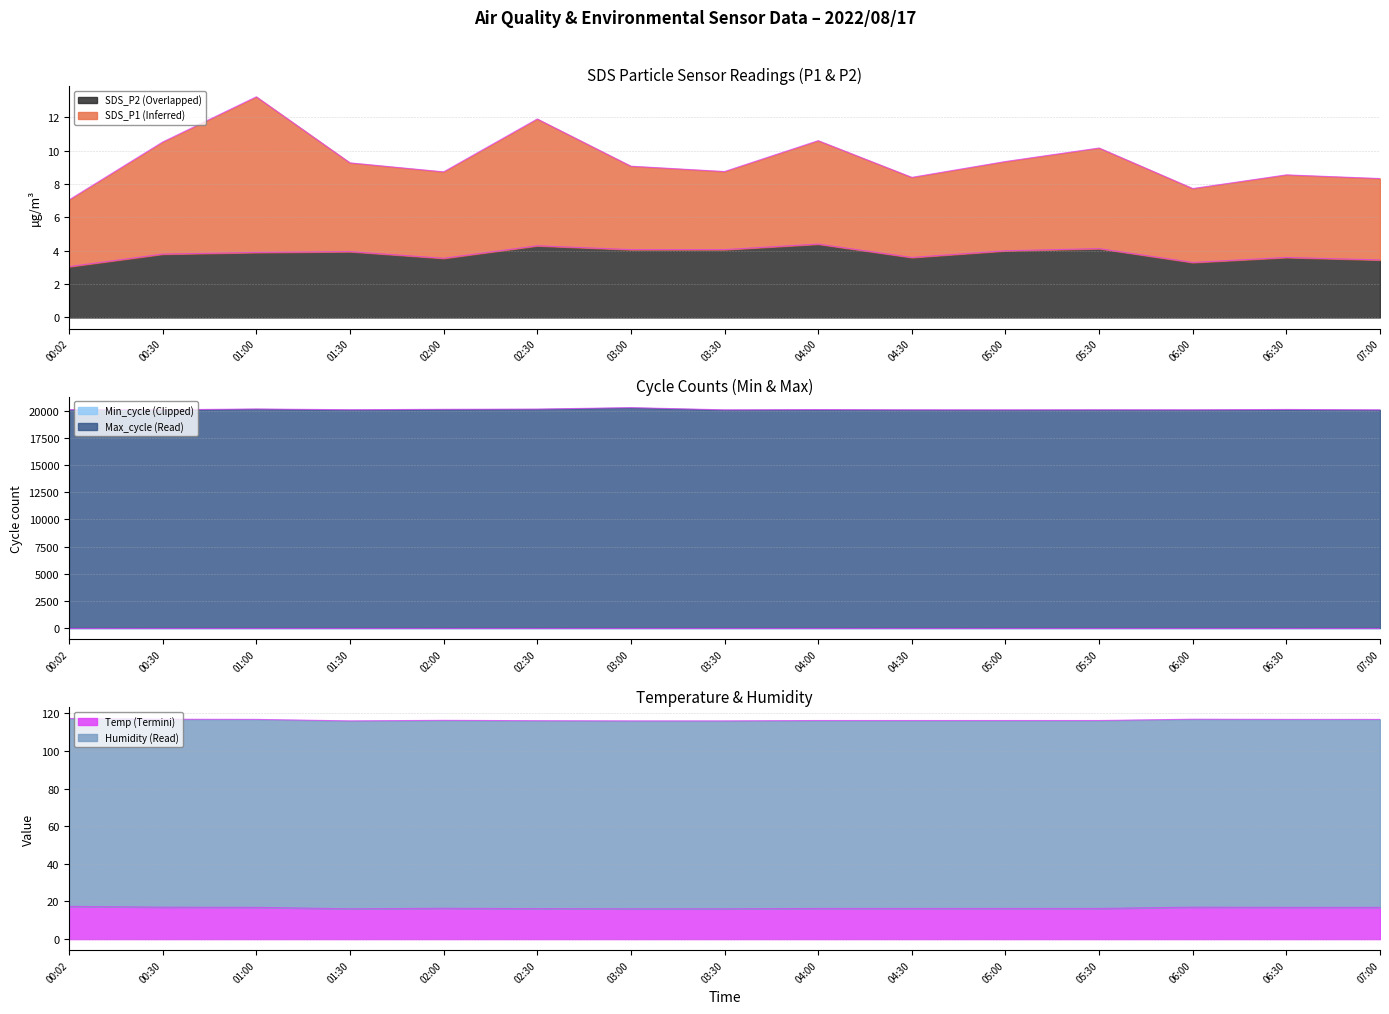

Is it true that SDS_P2 equals 2.0 at 07:00?

False